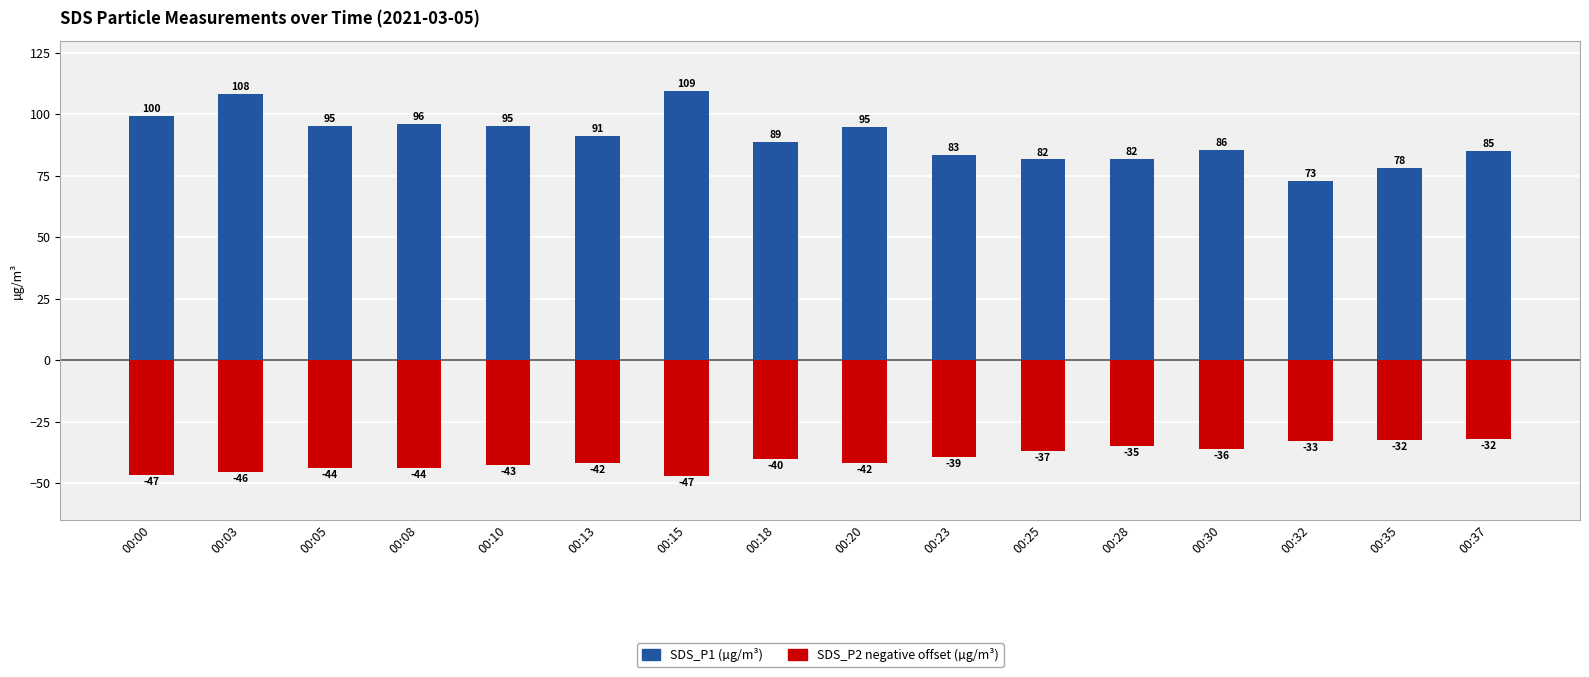

What is the total value across all series at 00:32?

39.9